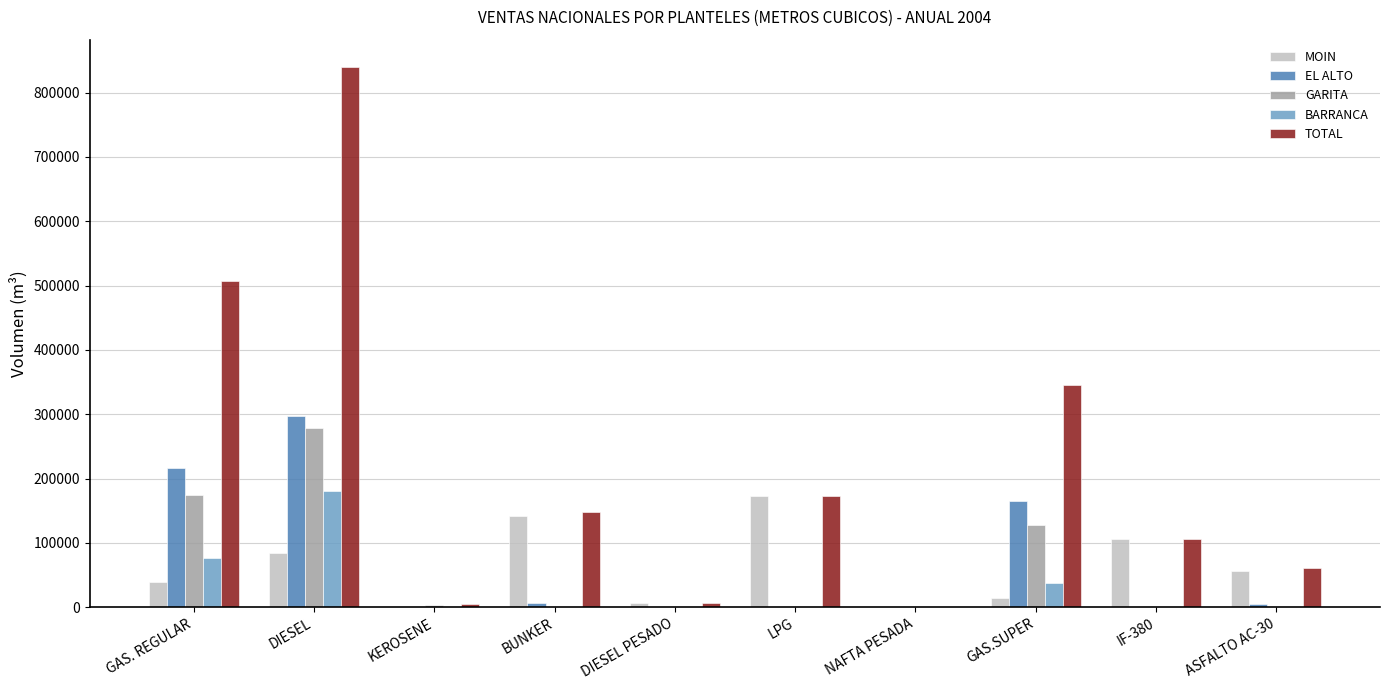

What is the sum of all GARITA values?

583992